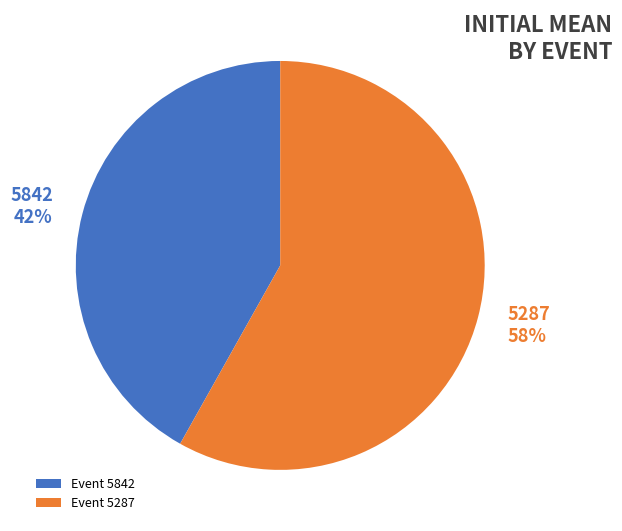

Count the number of slices in the pie.

2